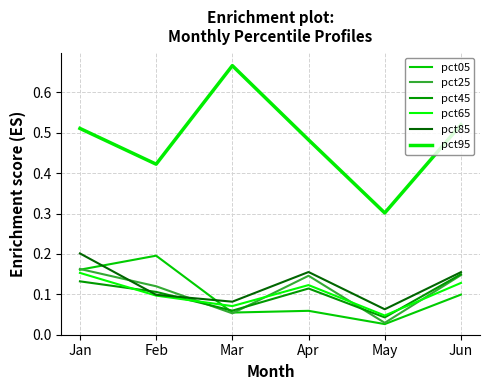

At which category is the sum across all series the highest?

Jan